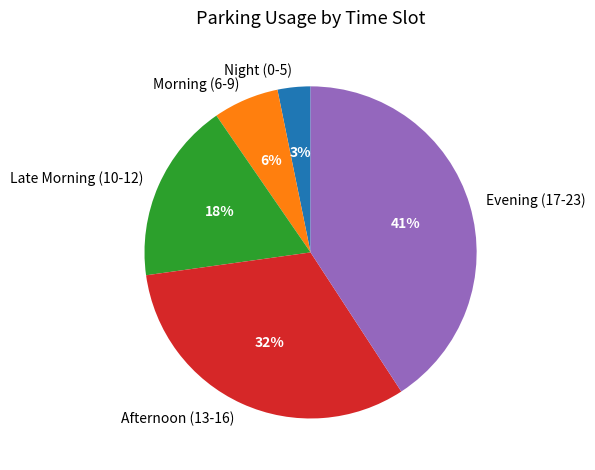

To the nearest percent, what is the average slice percentage?

20%